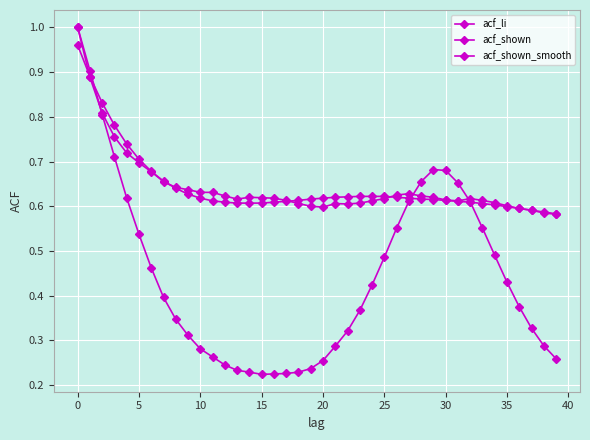

Which series has the largest total across all categories?

acf_shown